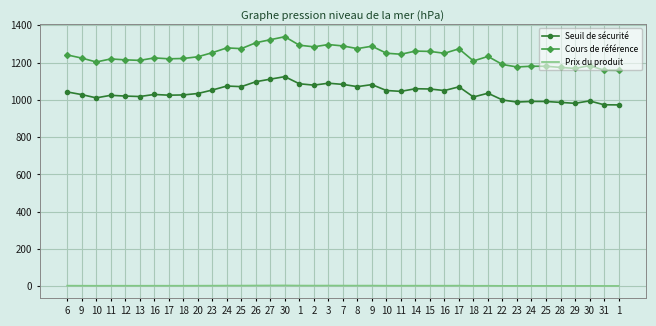

At which category does Cours de référence reach its first local valley?

10